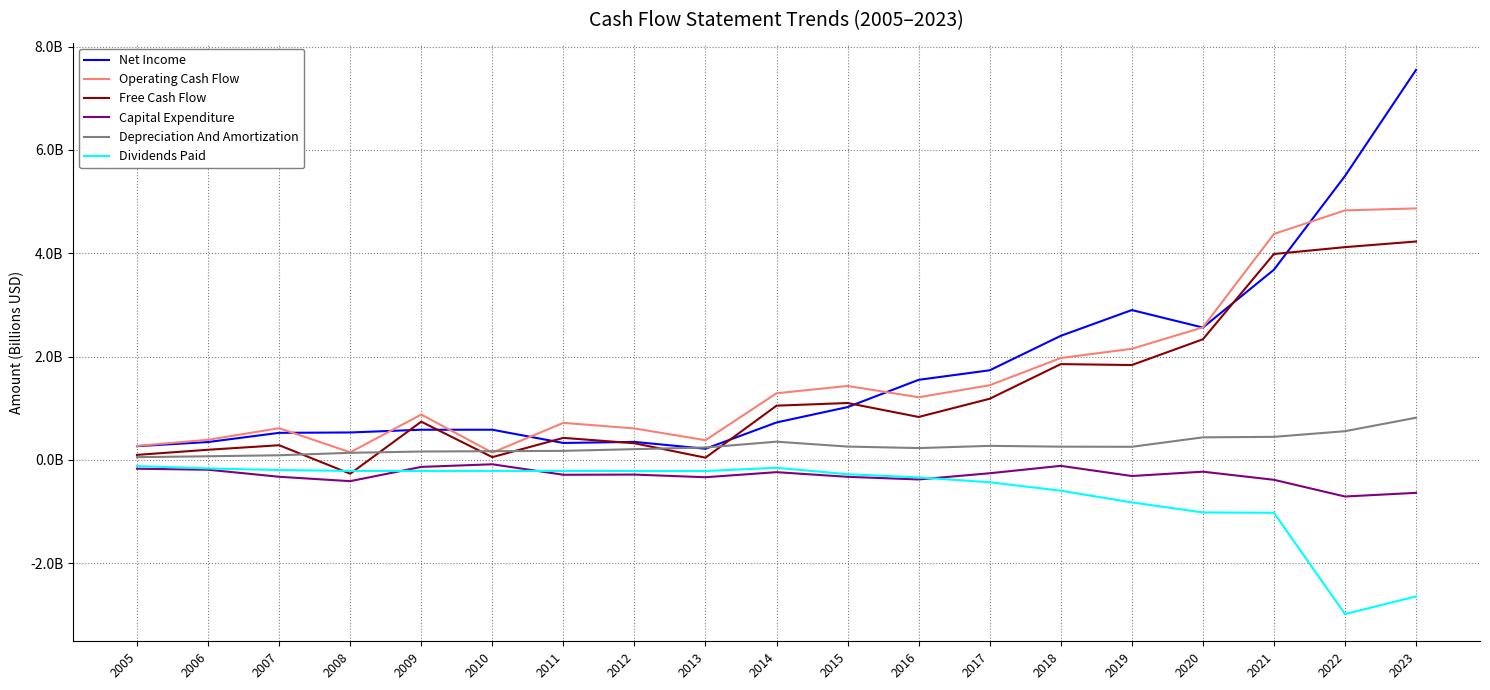

Is this an area chart (filled region under the line)?

No